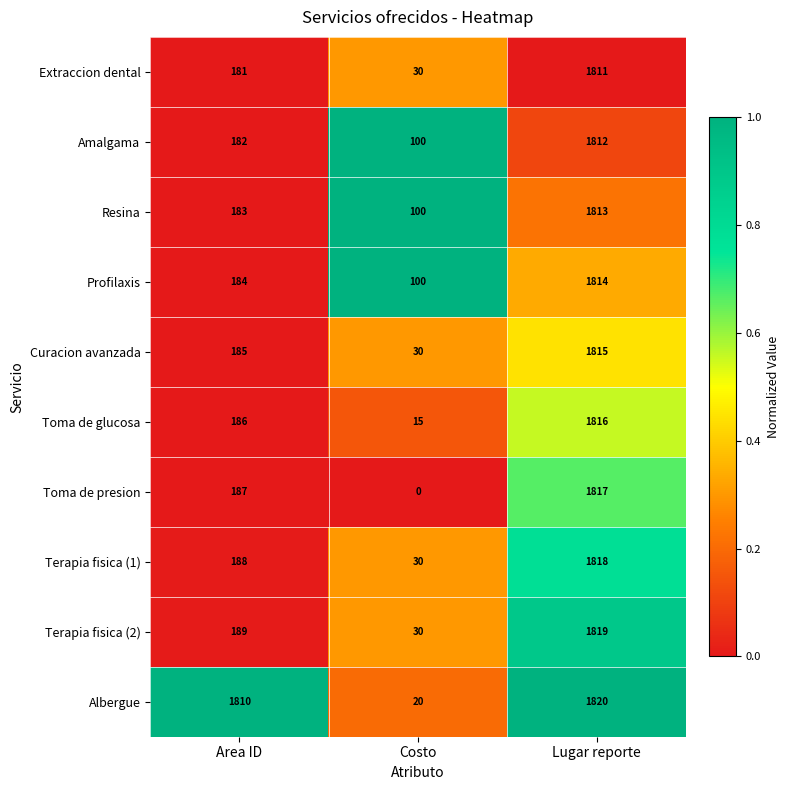

Count the number of data series in this chart.

10